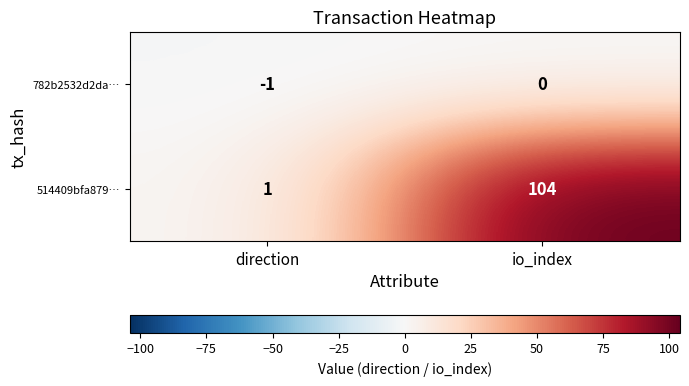

Reading right to left, extract all data points from this chart.

782b2532d2da…: 0	-1
514409bfa879…: 104	1